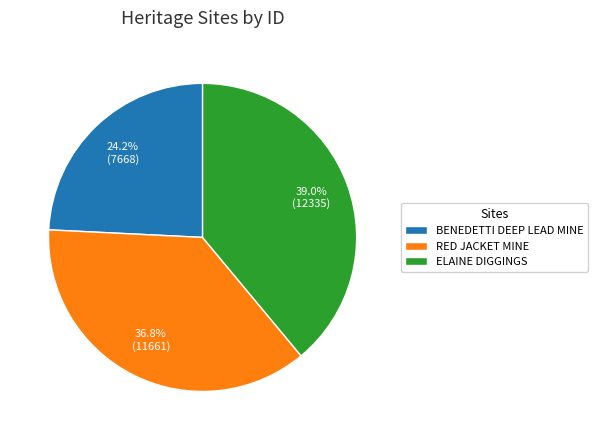

What percentage is NOT represented by RED JACKET MINE?

63.2%